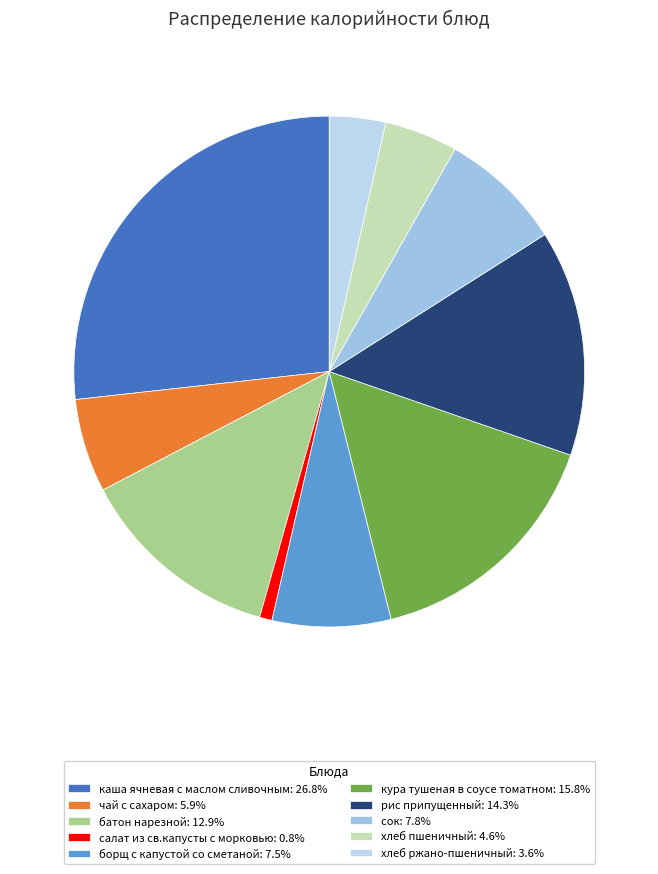

Does хлеб пшеничный represent more than half of the total?

No